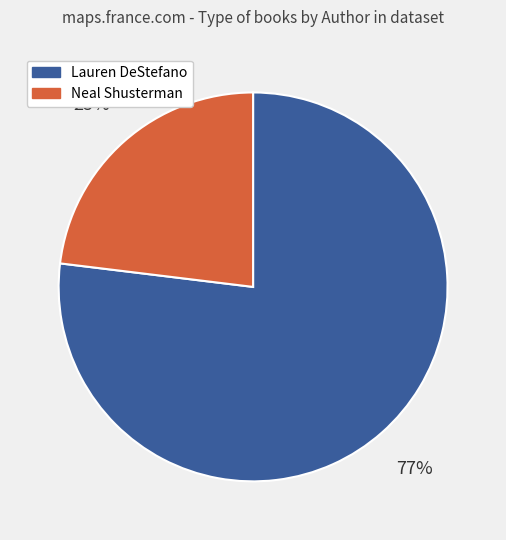

Is there a majority slice in this chart?

Yes